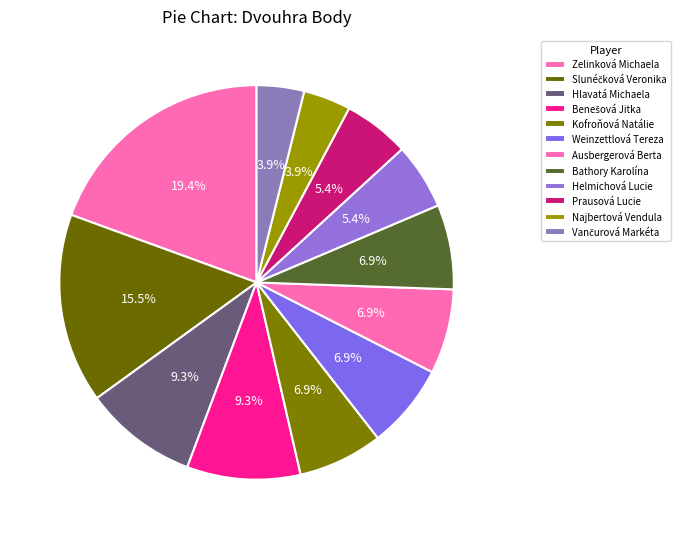

Which slice is the smallest?

Najbertová Vendula